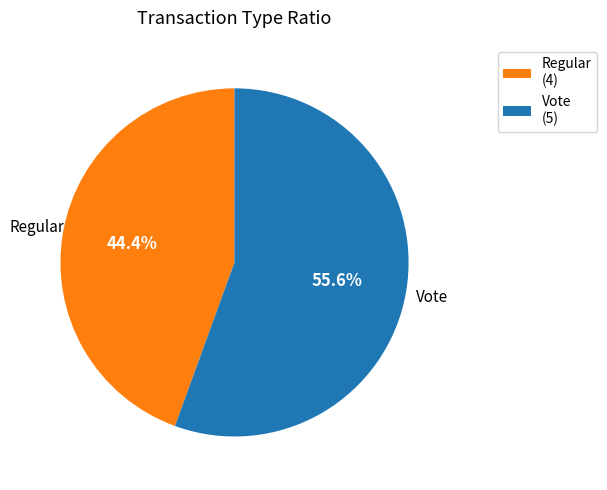

Approximately how many times larger is the value at Regular (4) compared to Vote (5)?

0.8